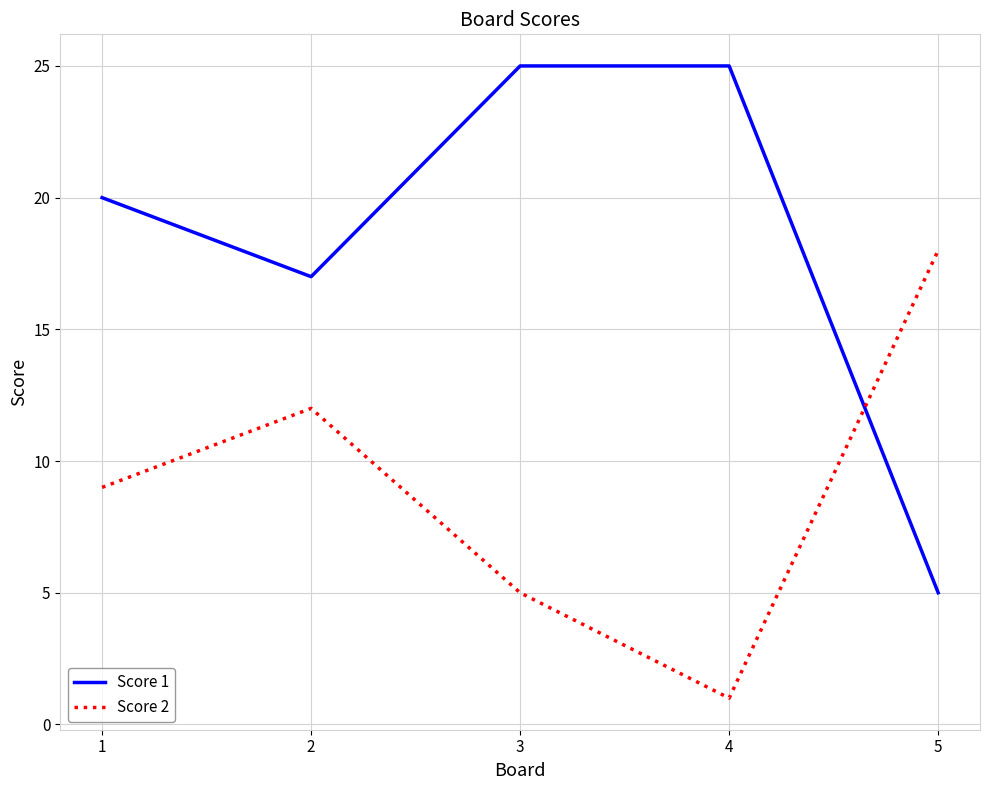

In Score 2, how many points are higher than both neighbors (excluding endpoints)?

1